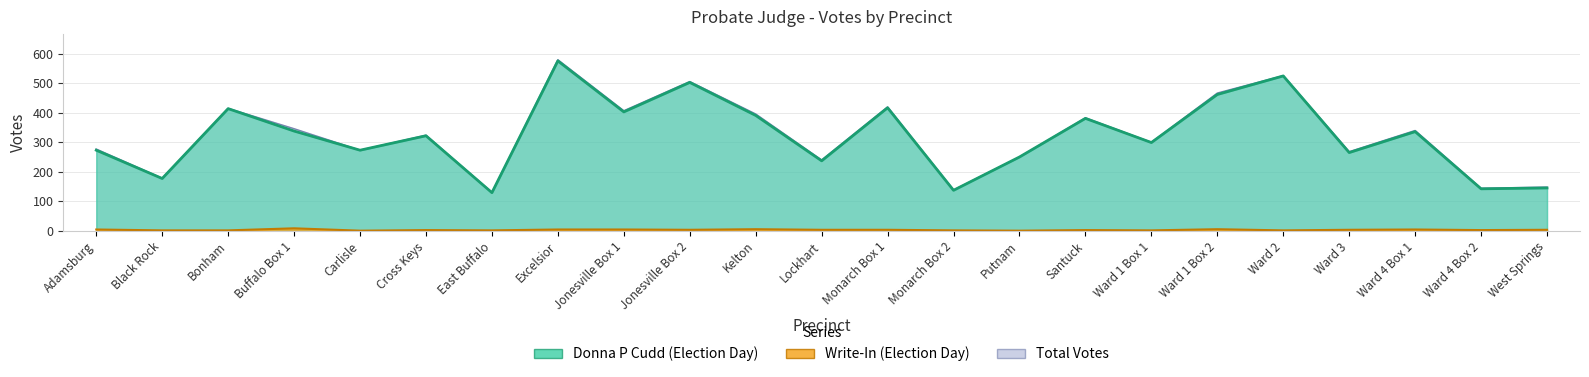

How many interior local valleys does the Total Votes series have?

9